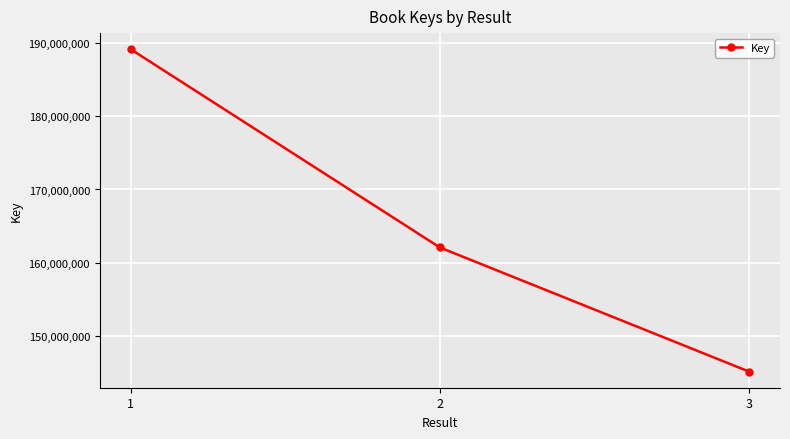

List the labels in order of value, smallest first.

3, 2, 1